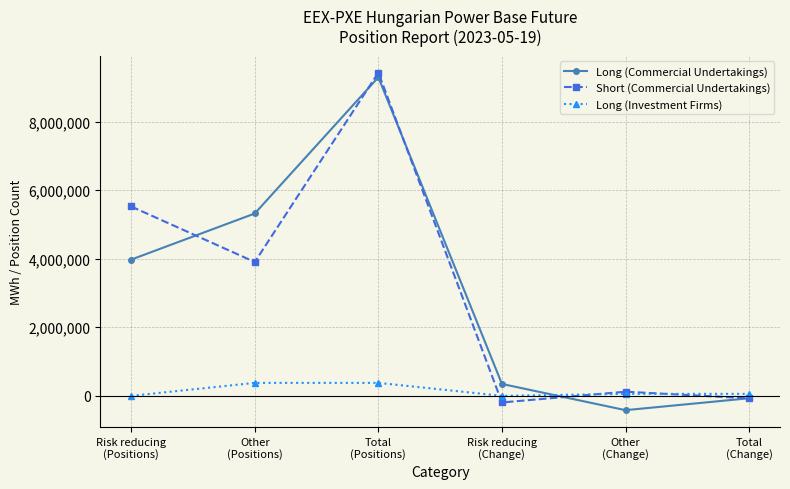

What is the value of the Long (Commercial Undertakings) point at the 5th from the left?

-417015